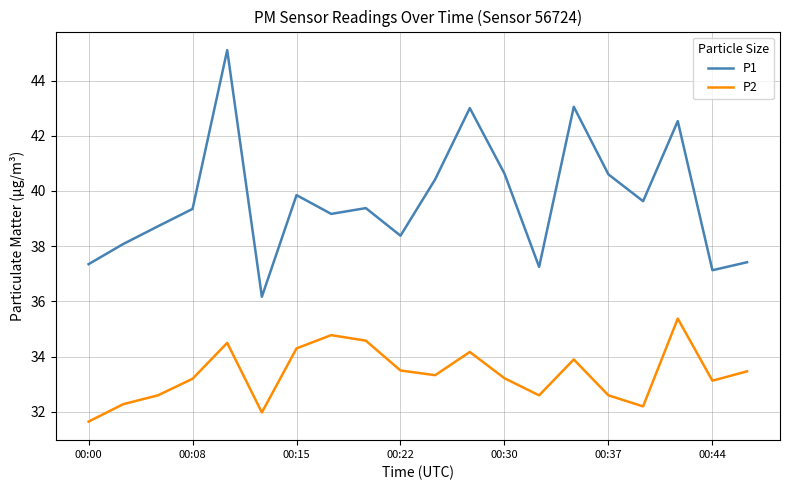

What is the difference between the maximum and minimum values in the P1 series?

8.9